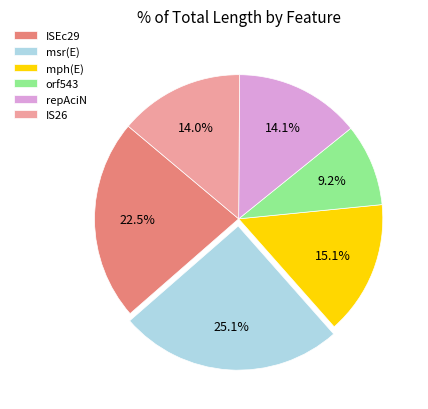

Which slice is the largest?

msr(E)